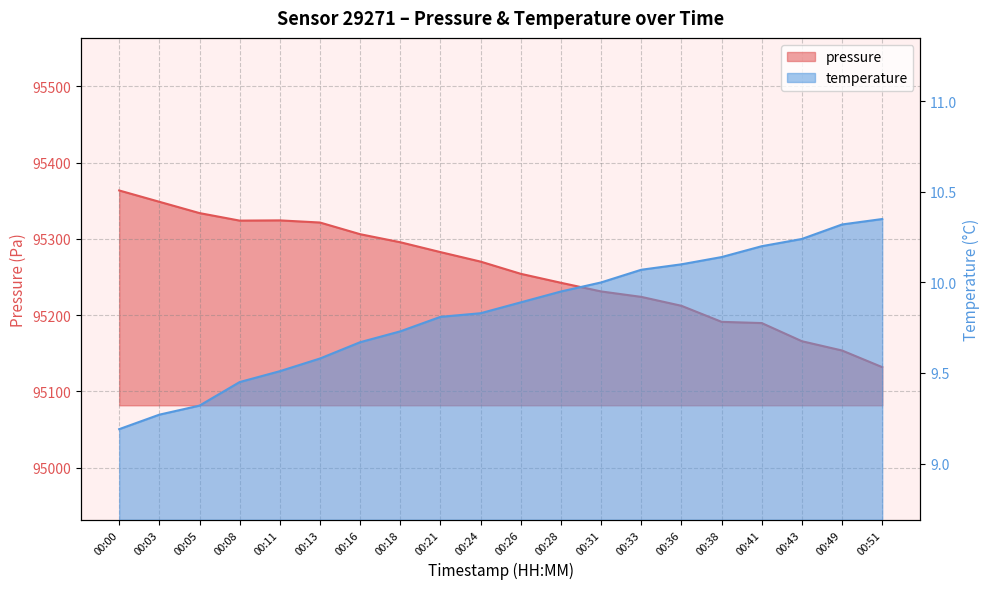

Is it true that pressure equals 95131.8 at 00:51?

True